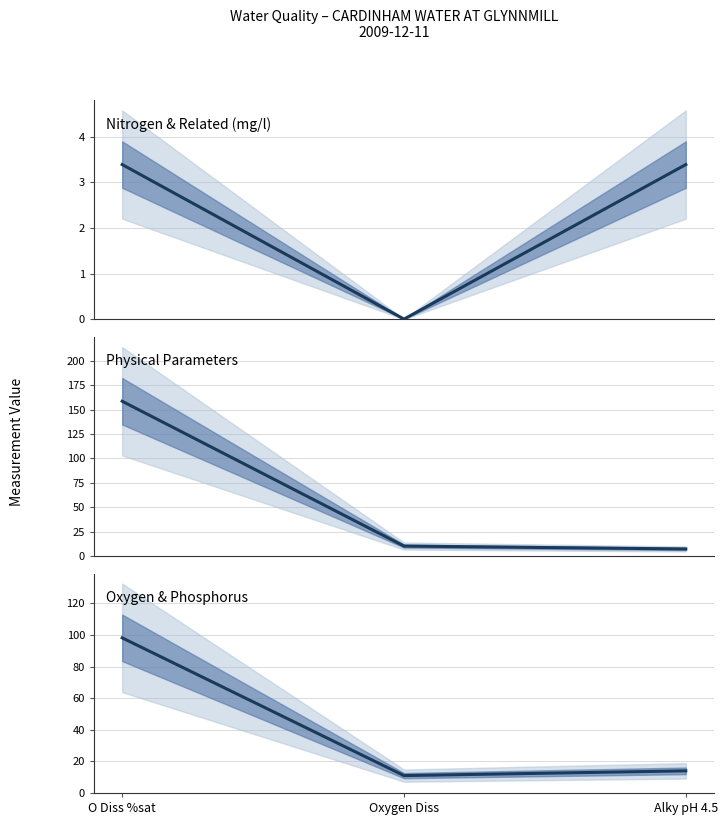

What is the average value of the Nitrogen & Related (mg/l) series?

2.3